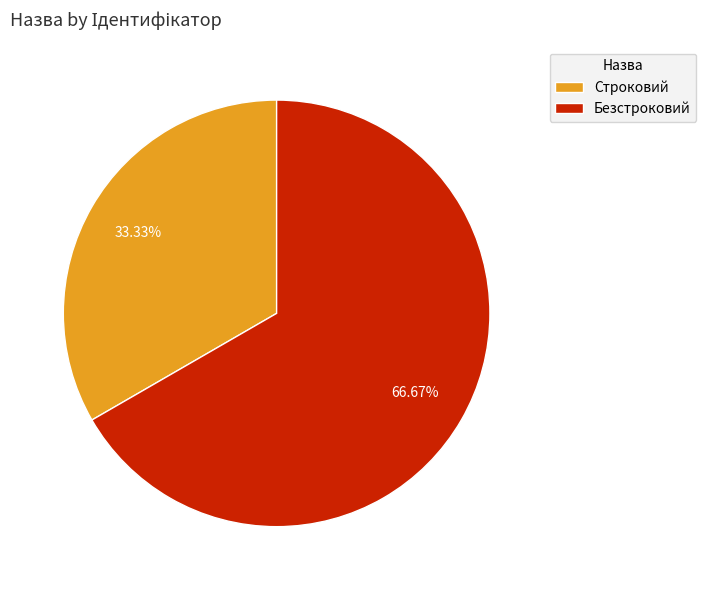

Count the number of slices in the pie.

2